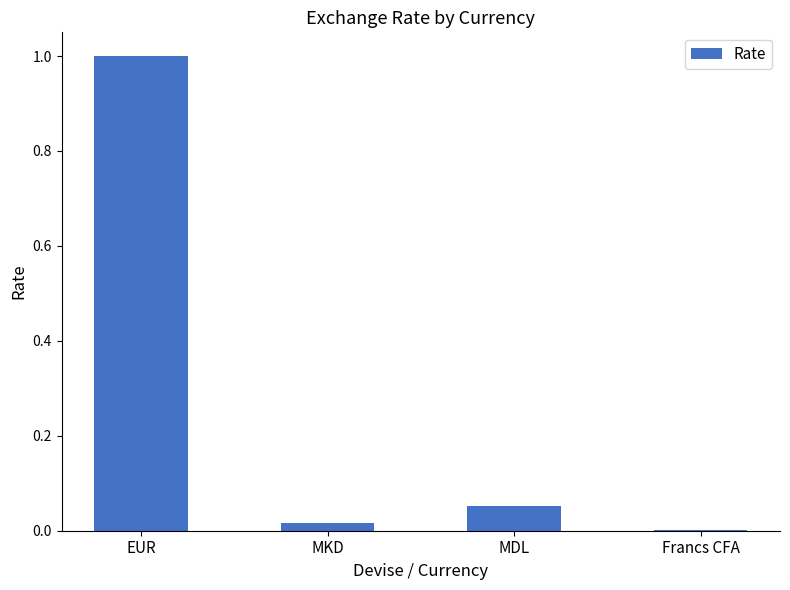

What is the difference between the values at MKD and EUR?

1.0